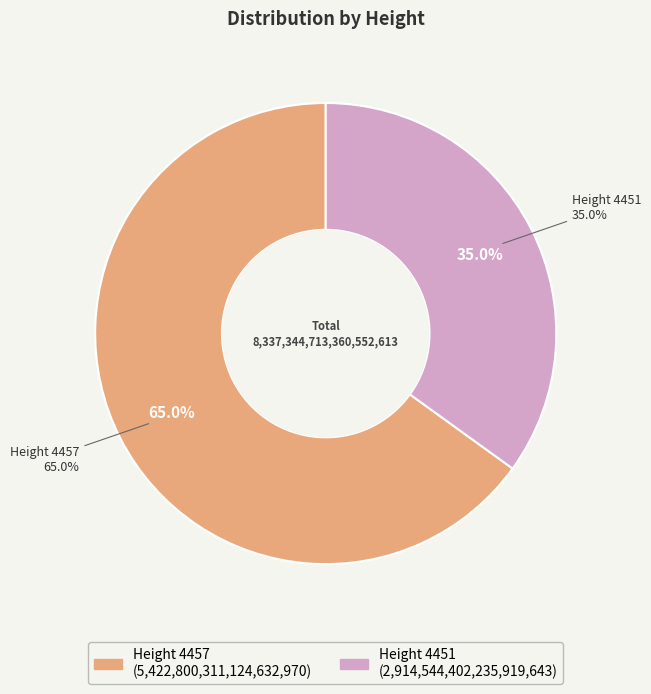

Approximately how many times larger is the value at Height 4457 compared to Height 4451?

1.9